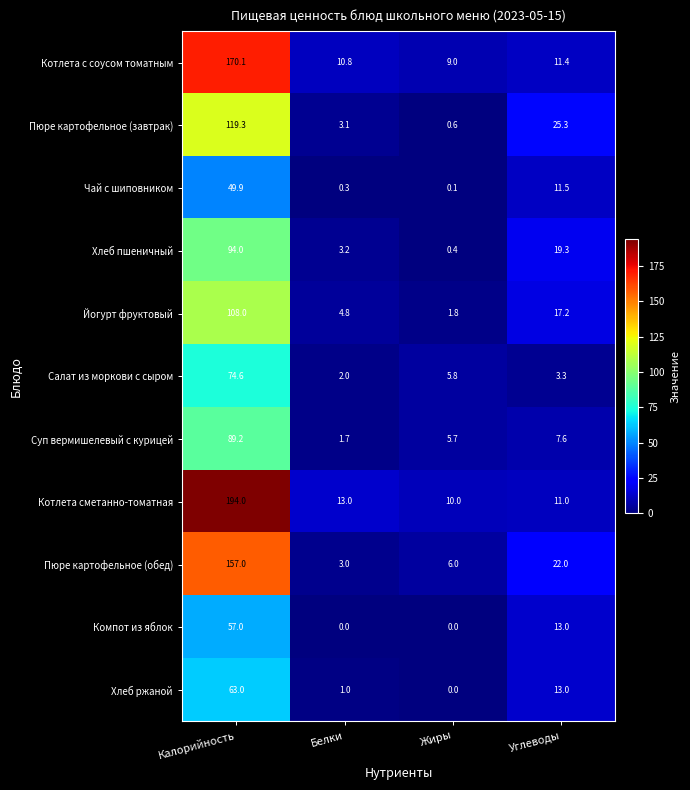

Is it true that Пюре картофельное (завтрак) equals 4.2 at Белки?

False